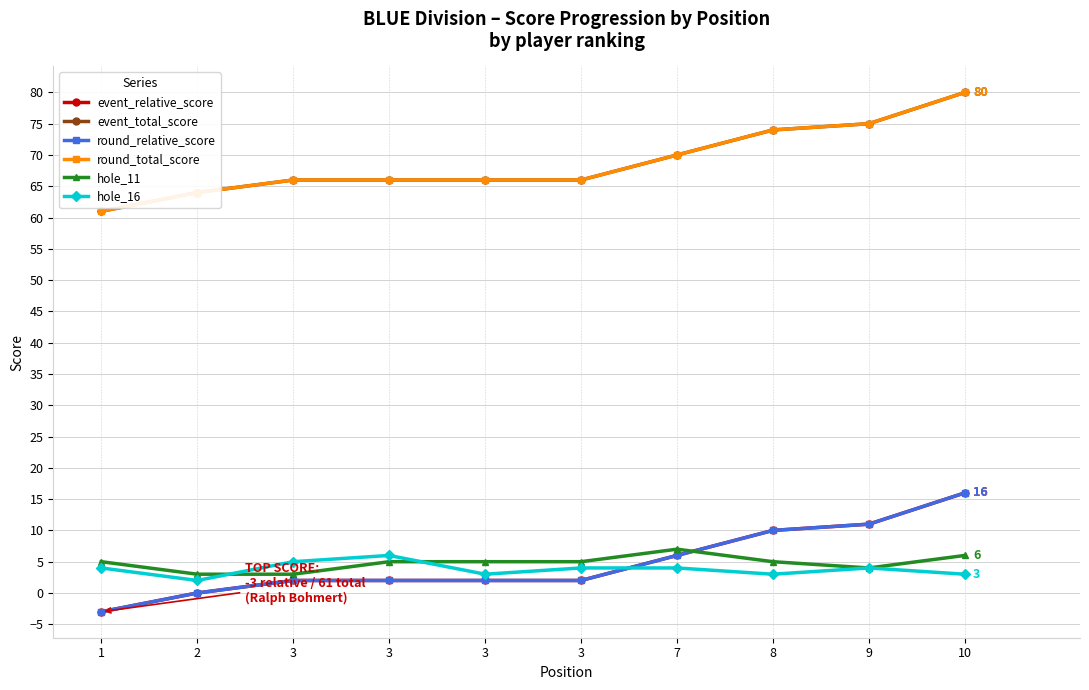

Is this an area chart (filled region under the line)?

No